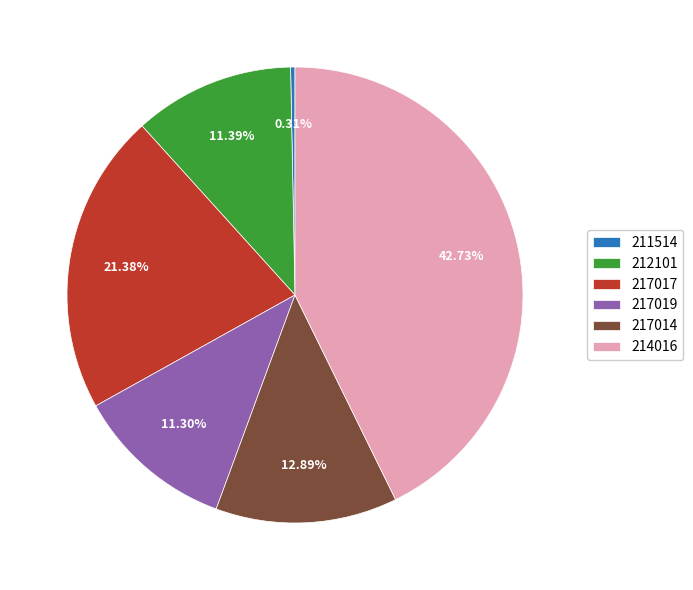

Is it true that 214016 is 43% of the pie?

True